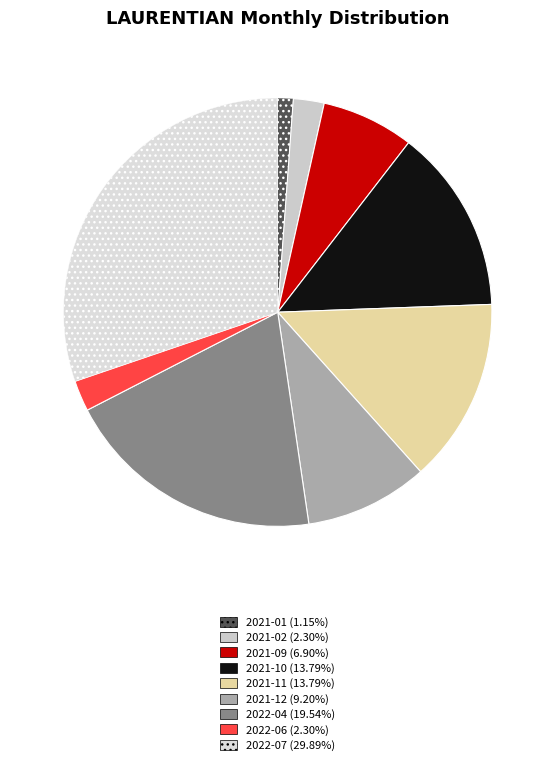

How many slices are in this pie chart?

9